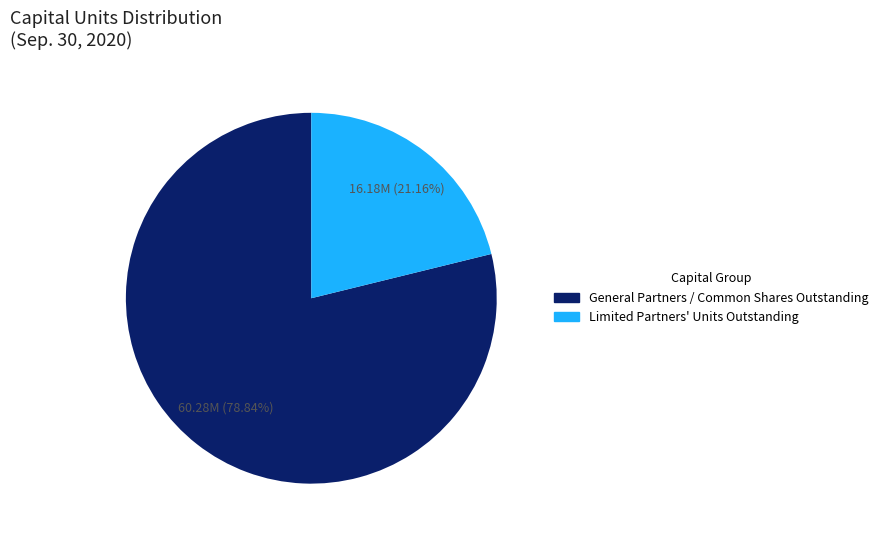

Is the sum of Limited Partners' Units Outstanding and General Partners / Common Shares Outstanding greater than half?

Yes